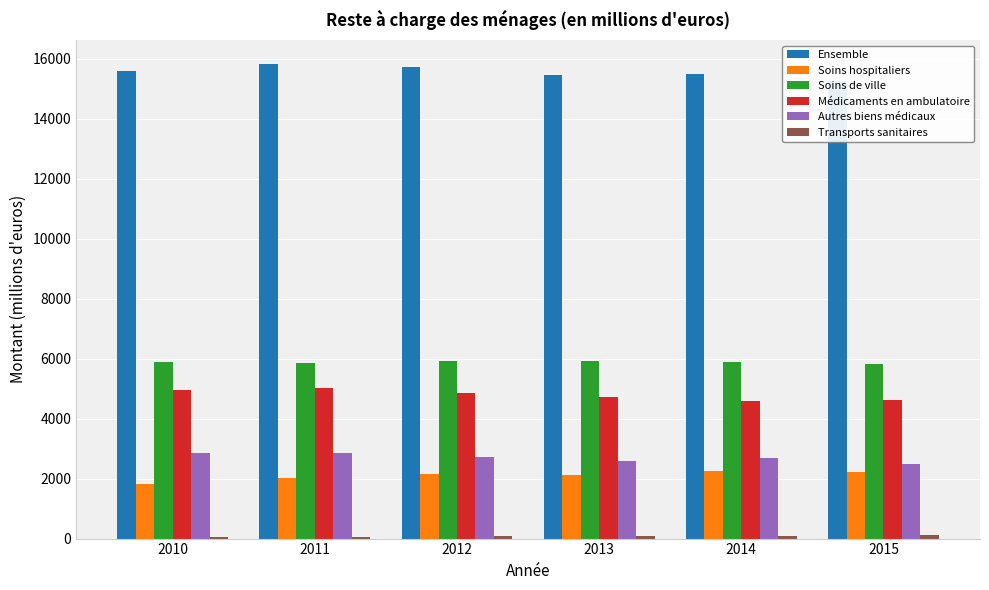

Where does the Autres biens médicaux series first go above 2734?

2010